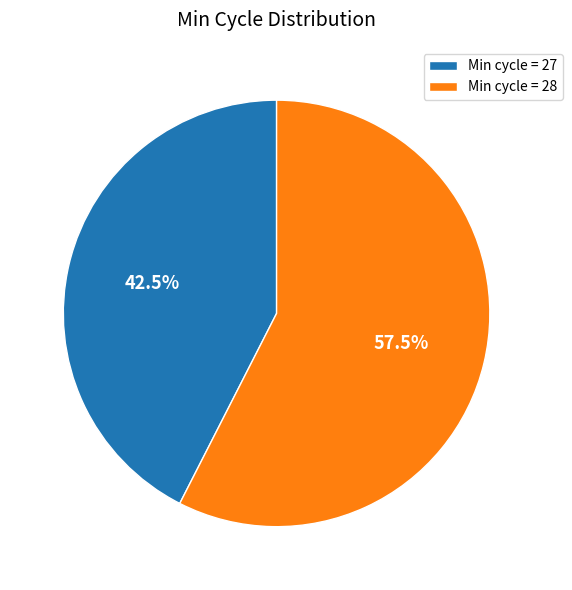

Which slice is the largest?

Min cycle = 28